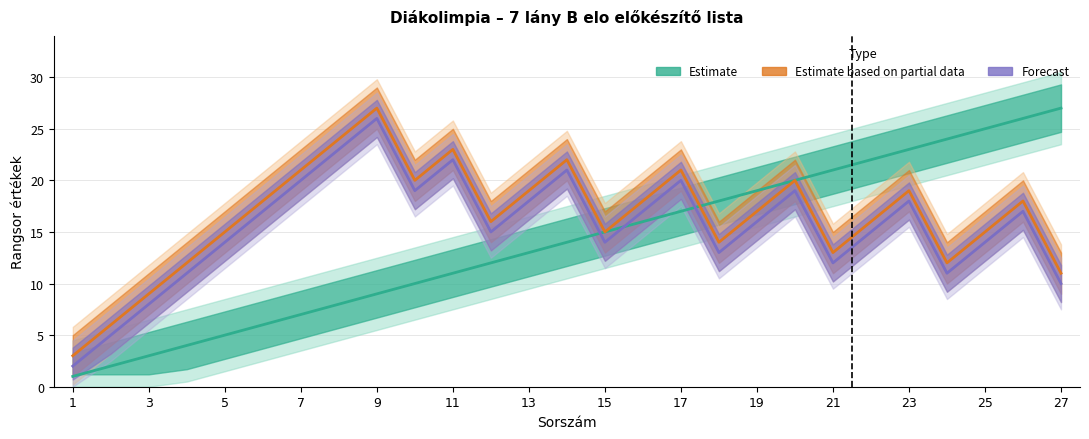

How many lines are shown in the chart?

3